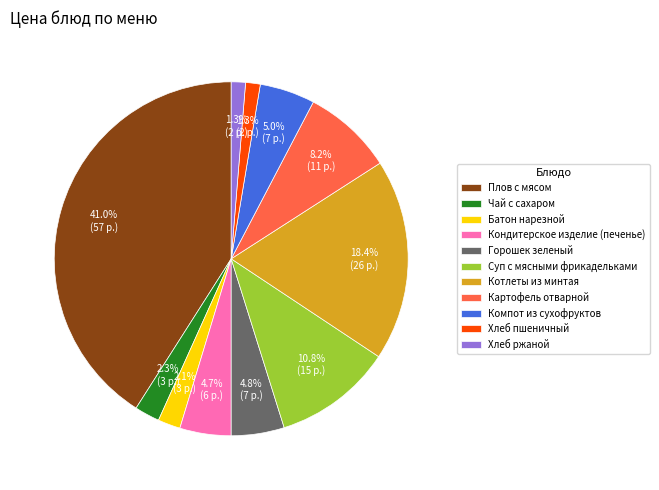

Which slice is the largest?

Плов с мясом